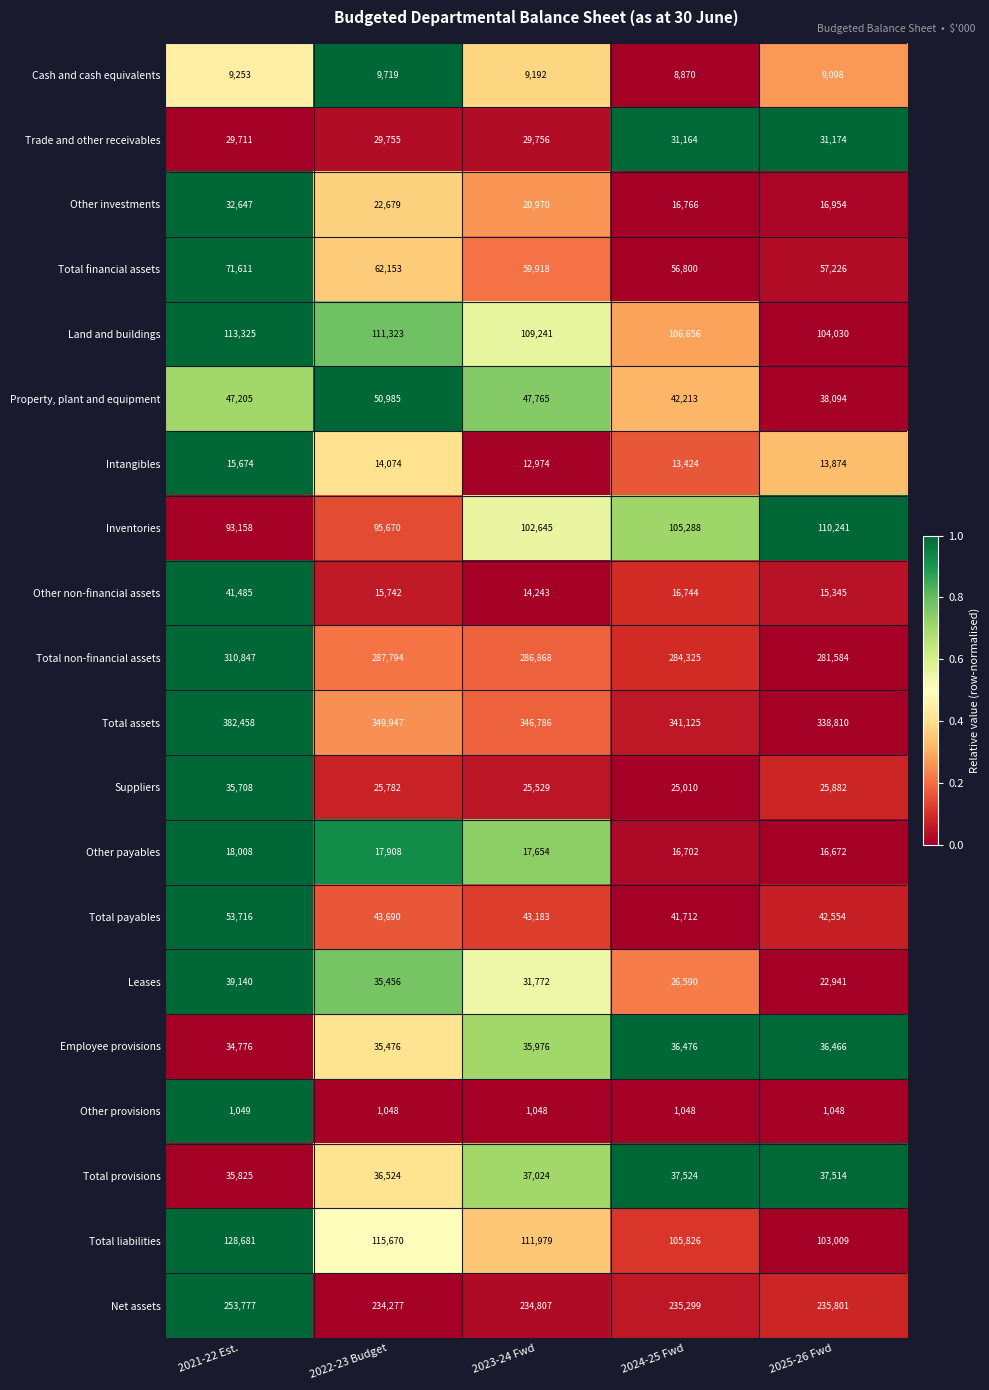

What is the sum of all Total payables values?

224855